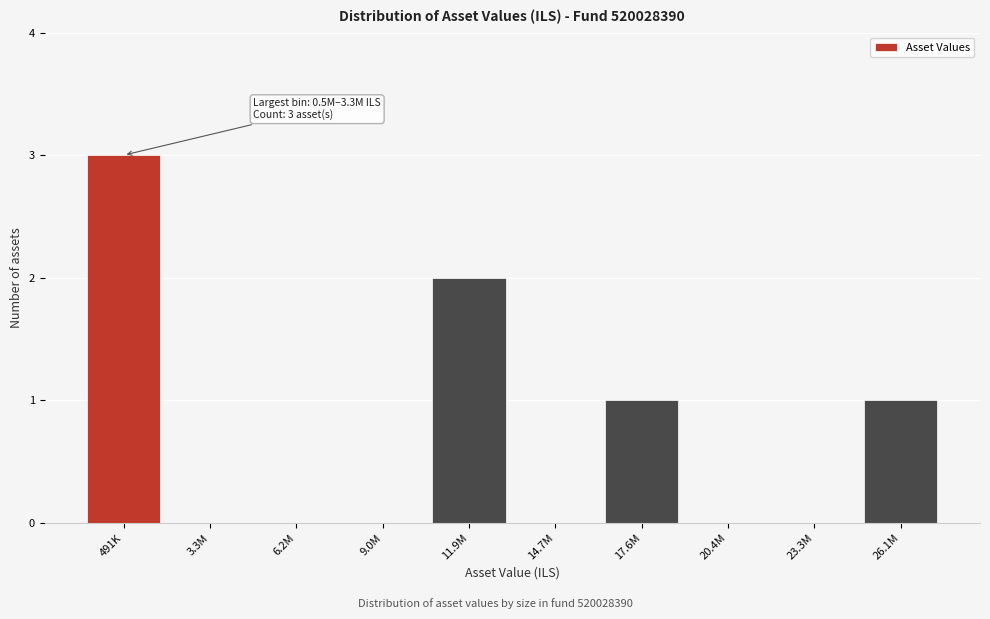

Reading right to left, what are all the values shown in this chart?

26.1M=1	23.3M=0	20.4M=0	17.6M=1	14.7M=0	11.9M=2	9.0M=0	6.2M=0	3.3M=0	491K=3